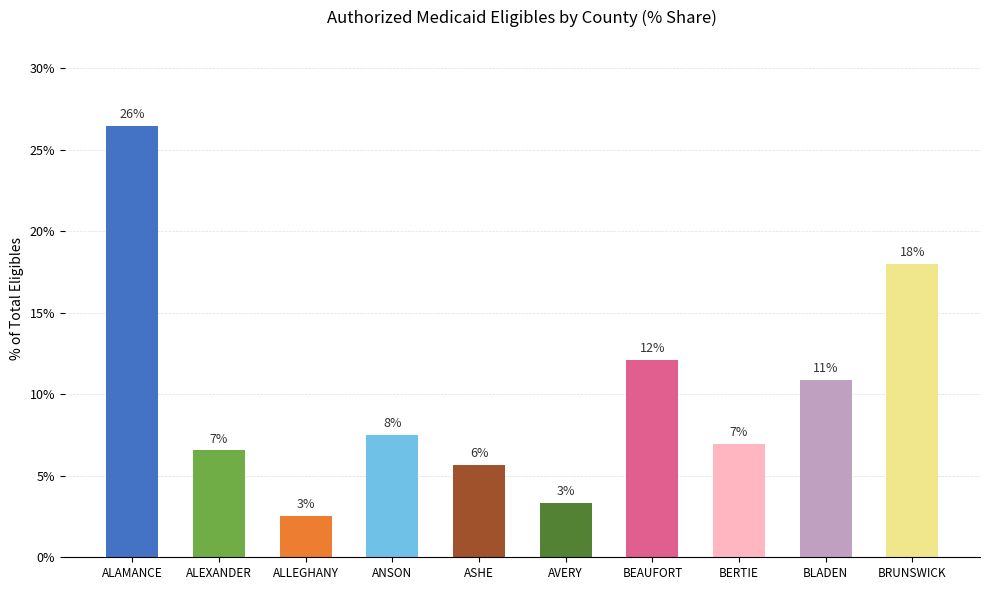

How many bars are there in total?

10